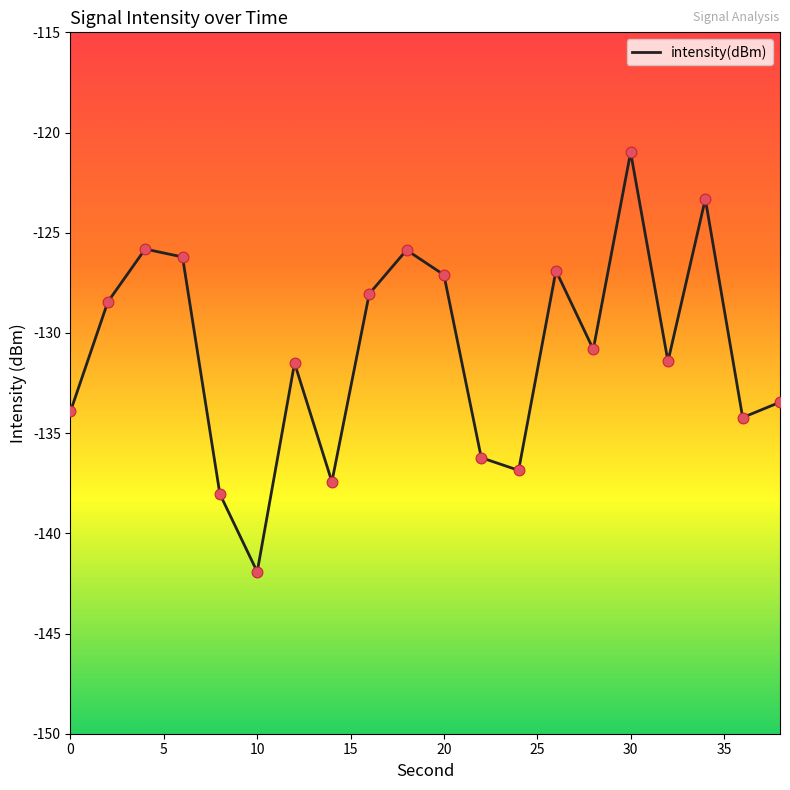

What is the difference between the maximum and minimum values?

20.9